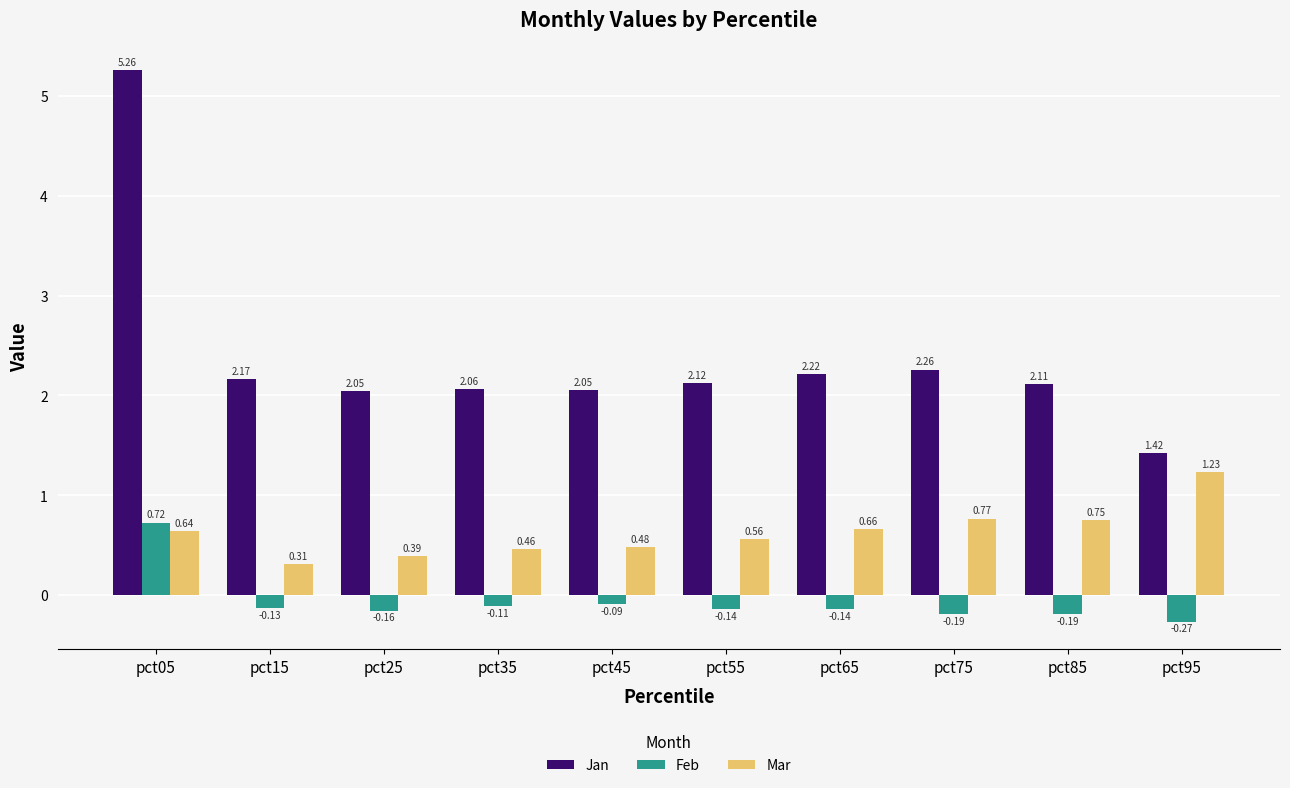

List the series in order of their peak value, highest first.

Jan, Mar, Feb